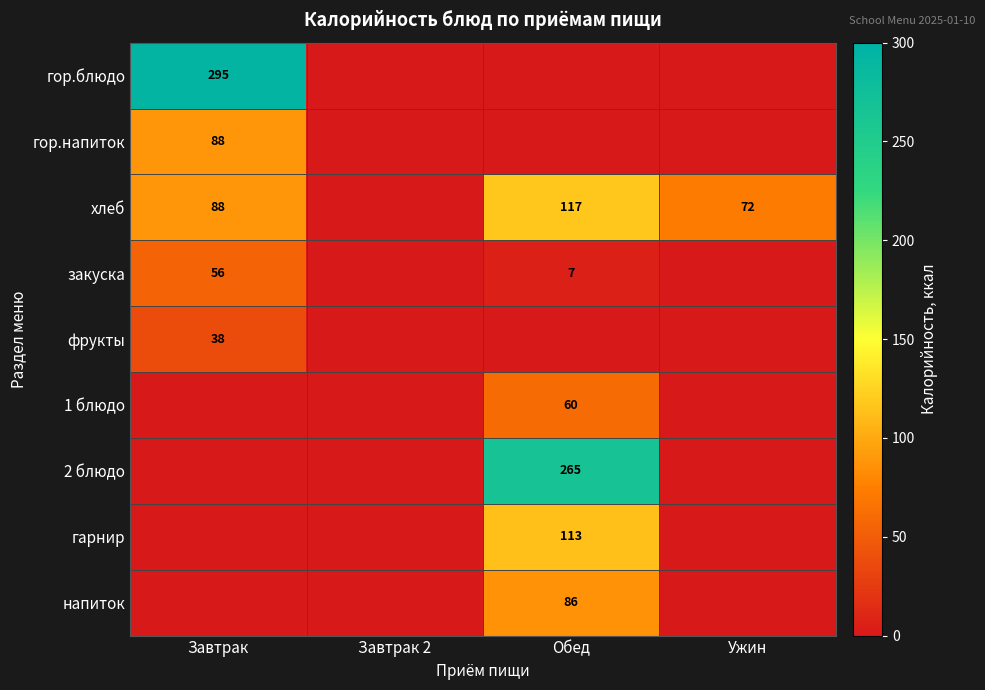

Is the value of хлеб at Обед greater than the value of гор.напиток at Завтрак?

Yes